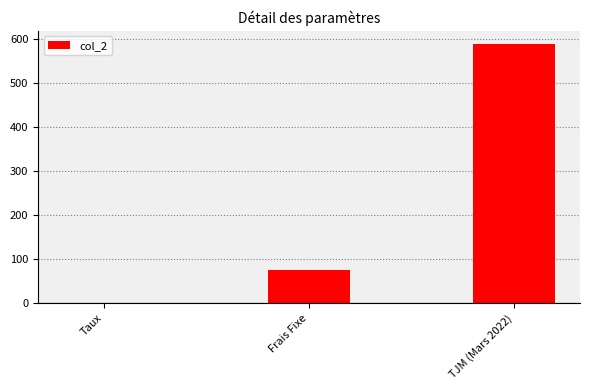

True or false: the data shows 131.1 at TJM (Mars 2022).

False